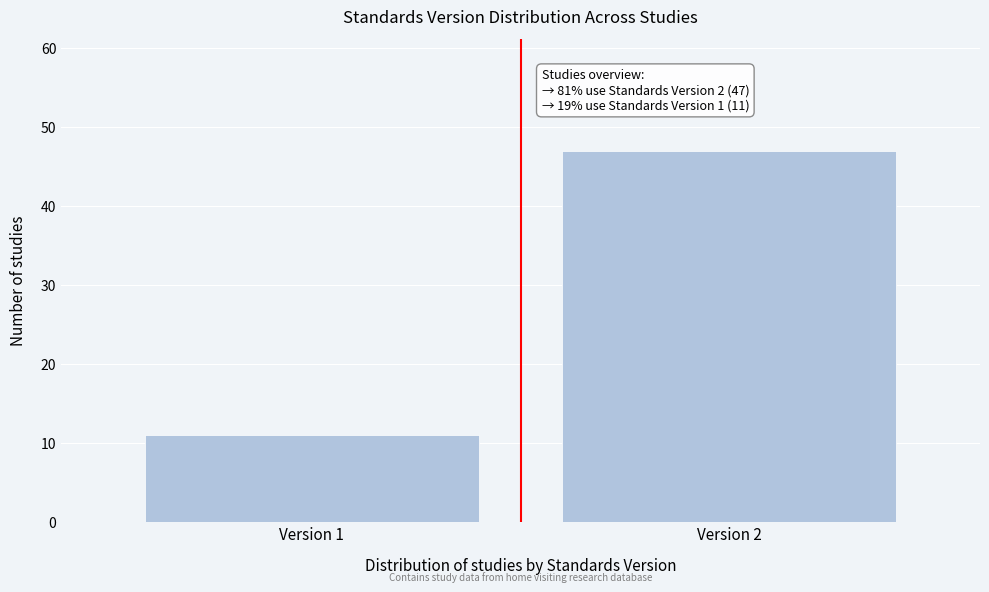

Reading left to right, what are all the values shown in this chart?

Version 1=11	Version 2=47